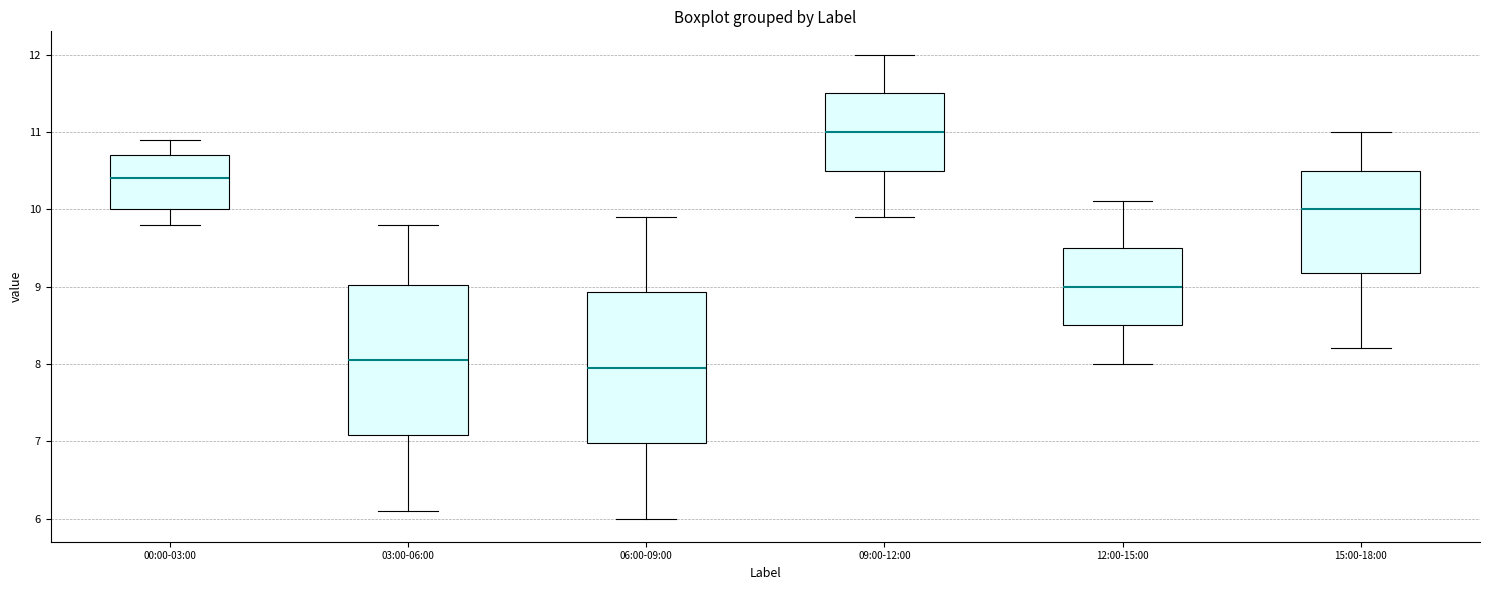

Where is the lower edge of the box for 12:00-15:00 on the y-axis? The values are not printed on the chart, so give them approximately, as read against the axis.

8.5